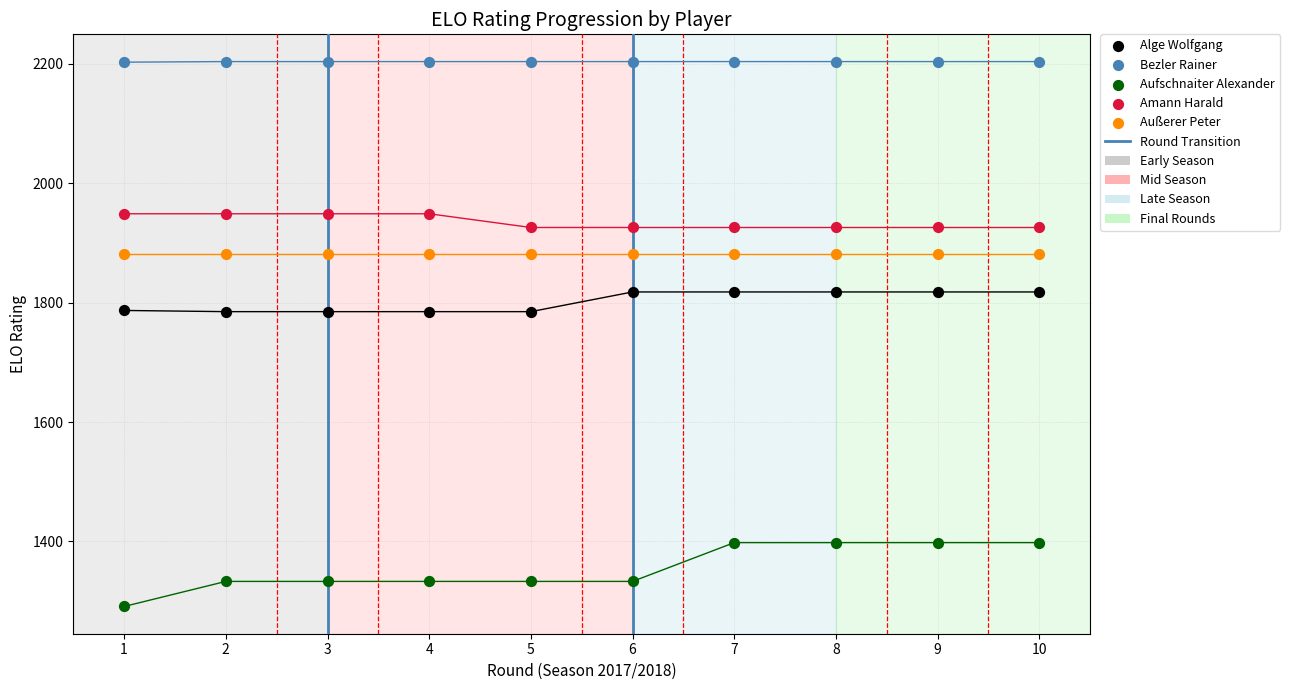

Which series contains the highest Y value?

Bezler Rainer